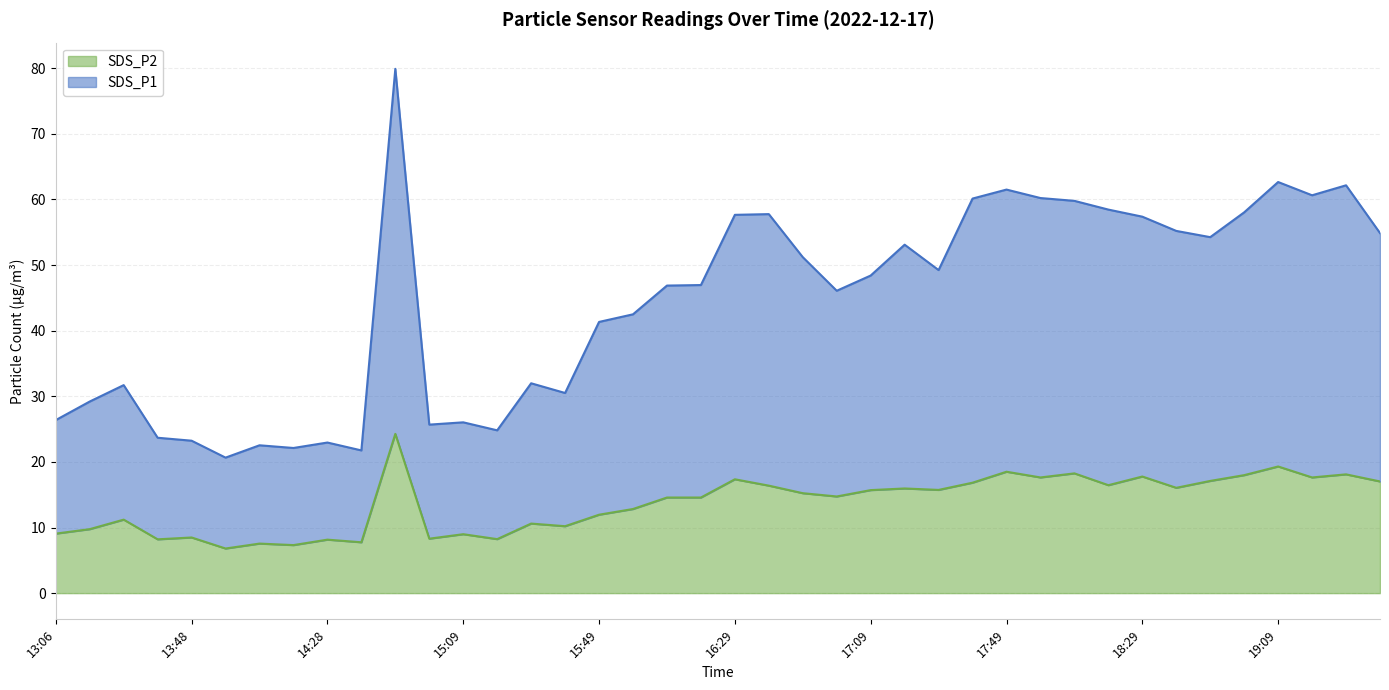

Which series has the widest spread of values?

SDS_P1